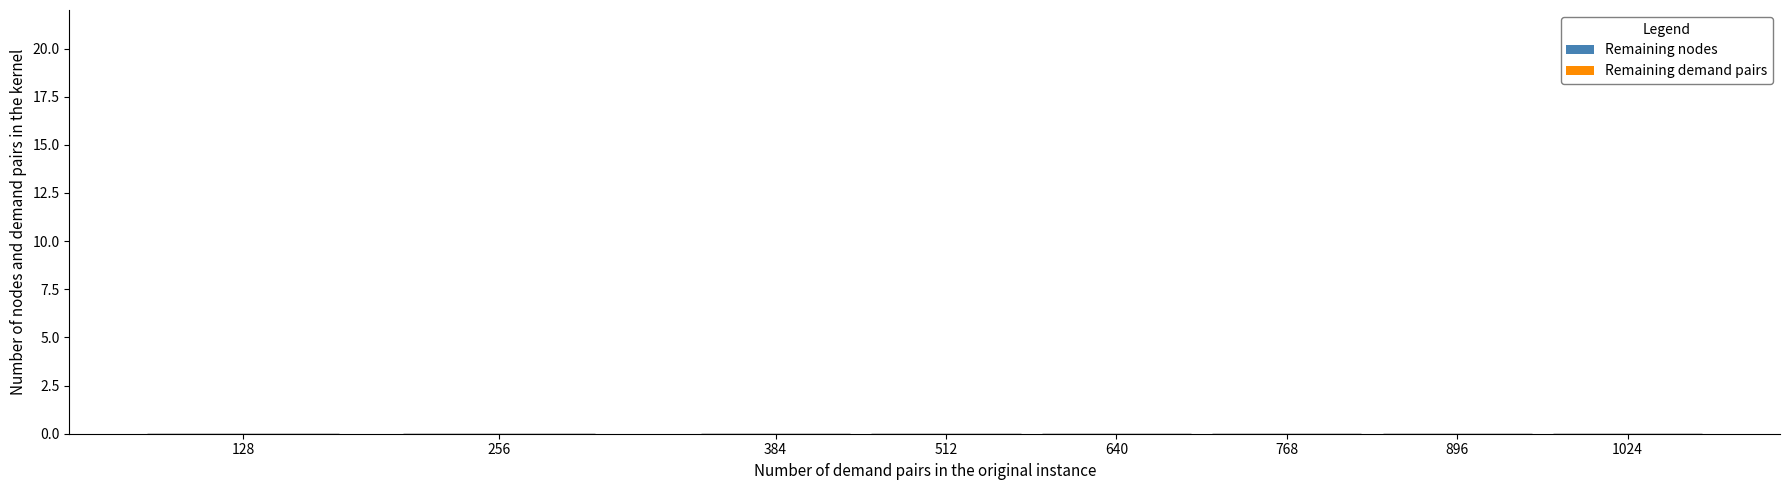

Which series reaches the maximum Y coordinate?

Remaining nodes